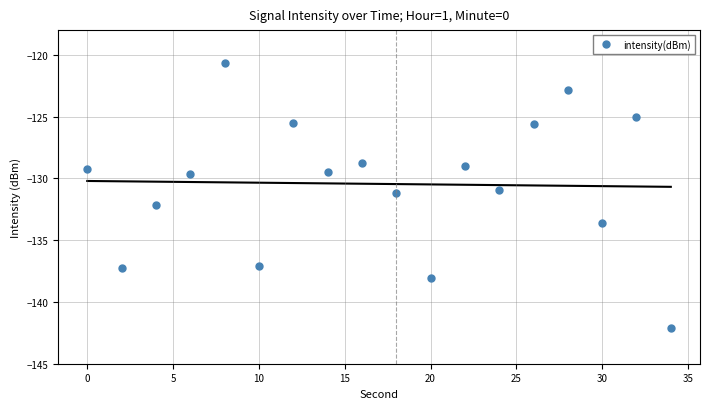

What is the value of the 13th point from the left?

-131.0